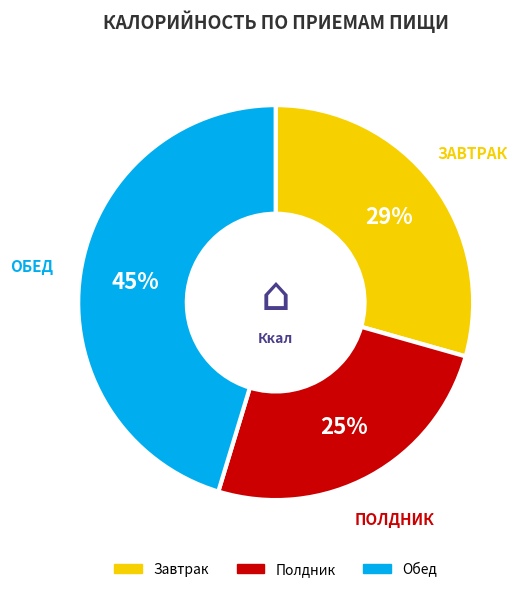

To the nearest percent, what is the difference between the largest and smallest slice percentages?

20%